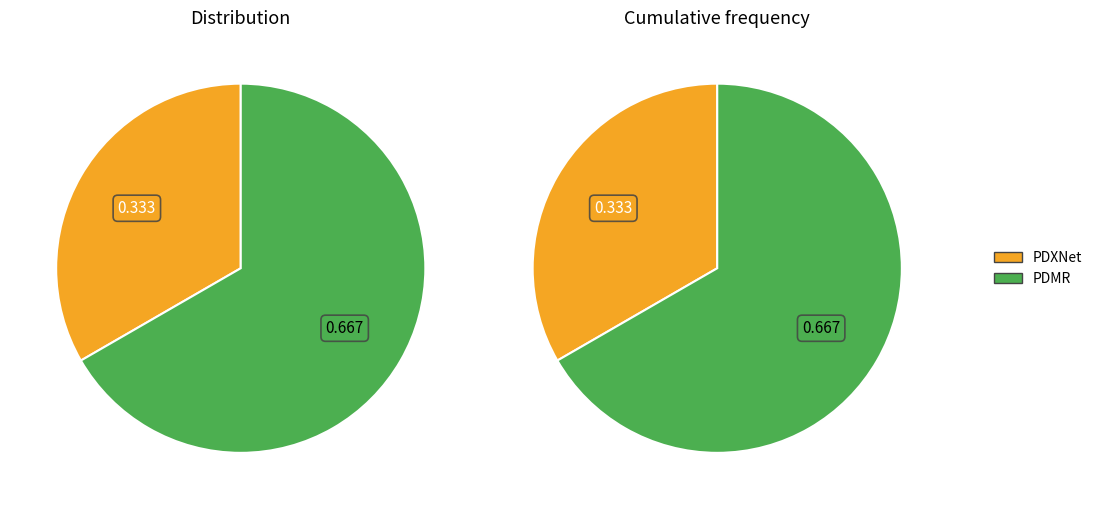

How many slices are in this pie chart?

2